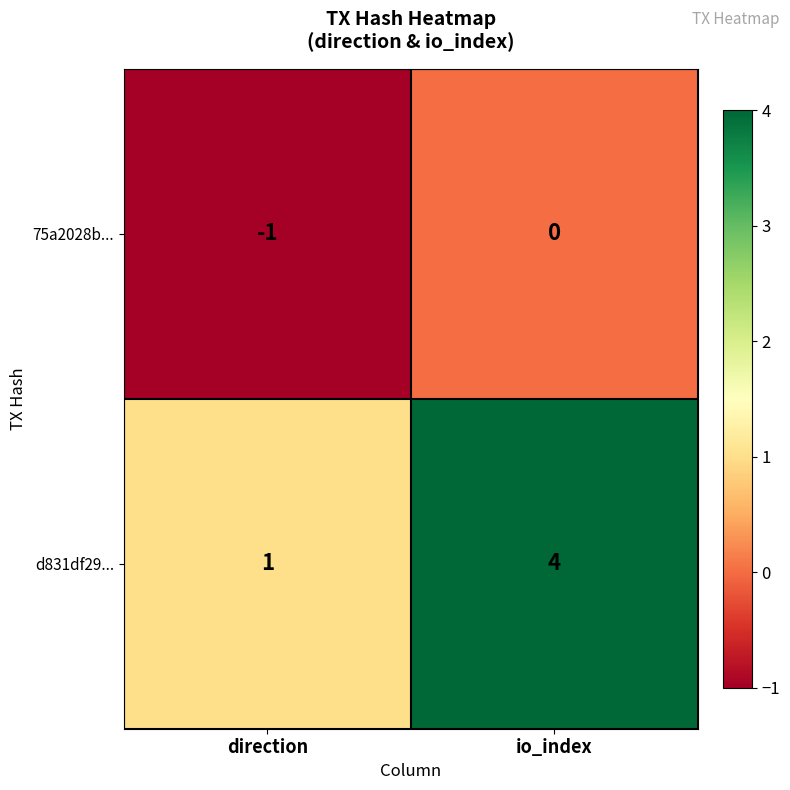

At direction, list the series in order from largest to smallest.

d831df29..., 75a2028b...